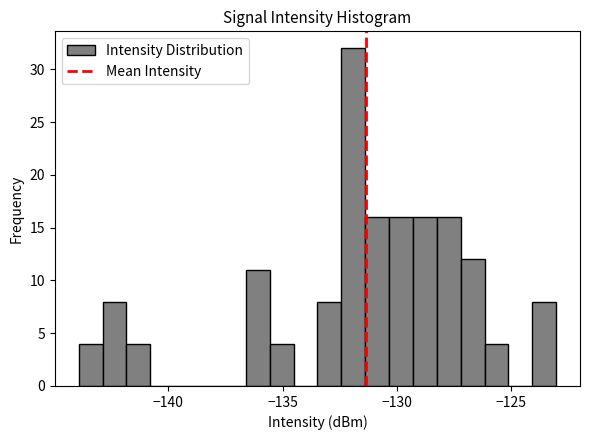

Read against the x-axis, roughly where is the centre of the tallest bar?

-132.0